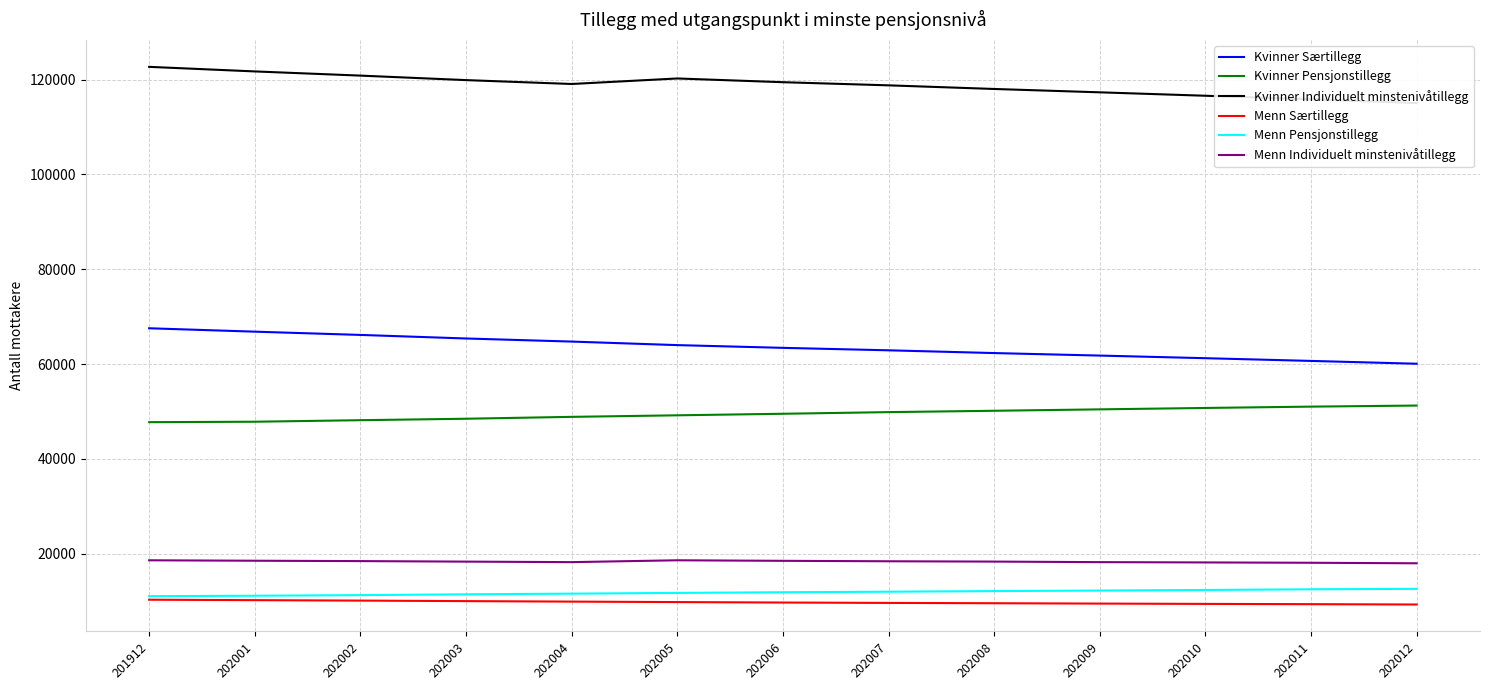

What value does the Kvinner Individuelt minstenivåtillegg series have at 202008, to the nearest 50?

118050